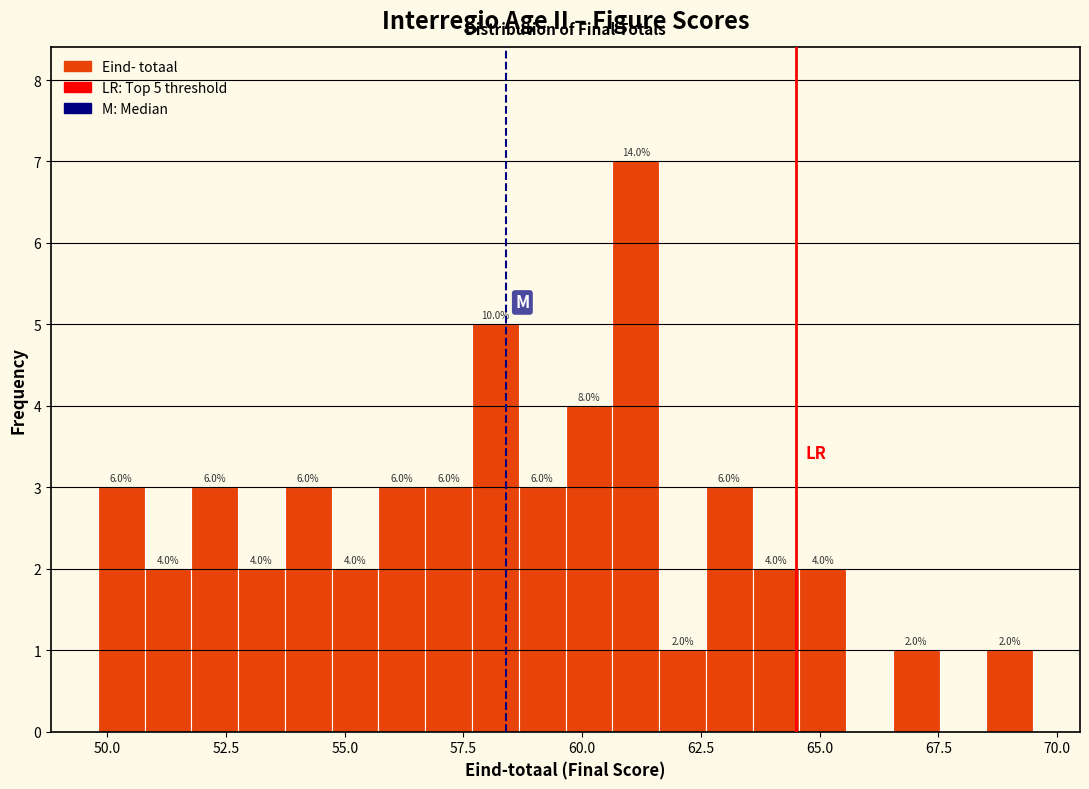

Around what value on the x-axis is the tallest bar? Give the approximate position of its centre, as read against the axis.

61.0